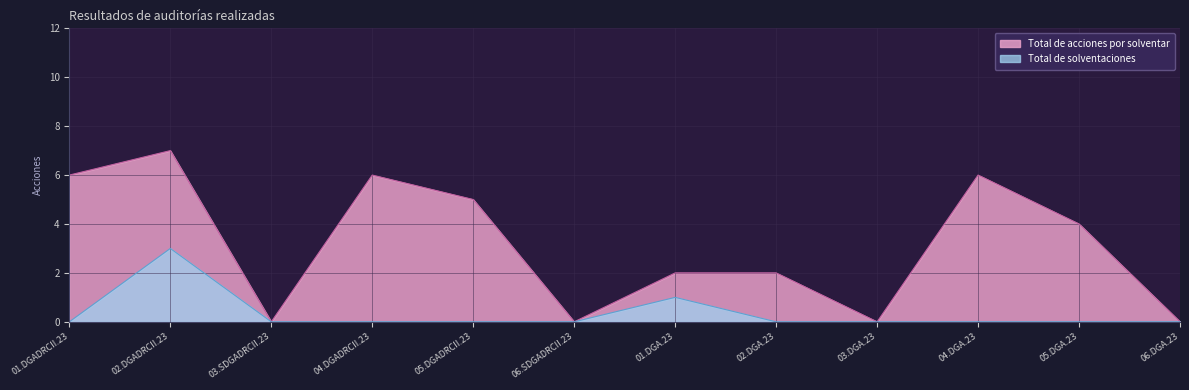

Which series changed the most between 04.DGADRCII.23 and 06.DGA.23?

Total de acciones por solventar